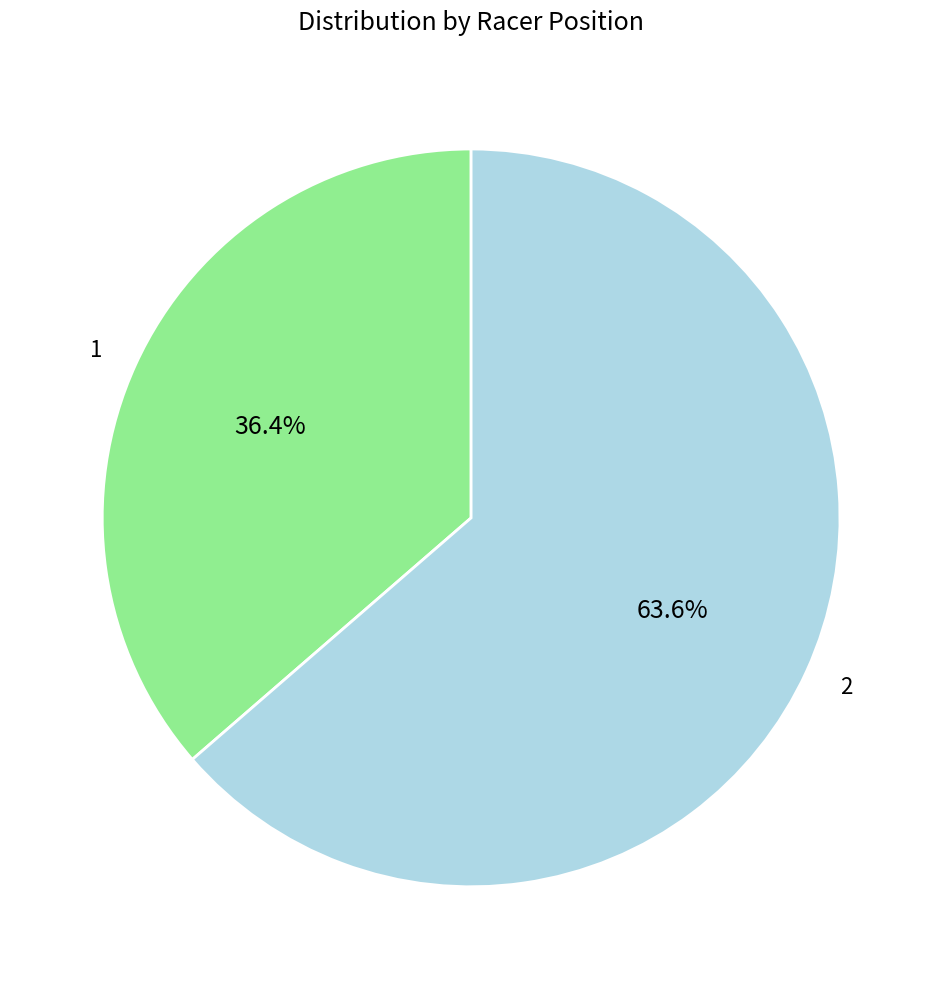

What is the majority slice?

2